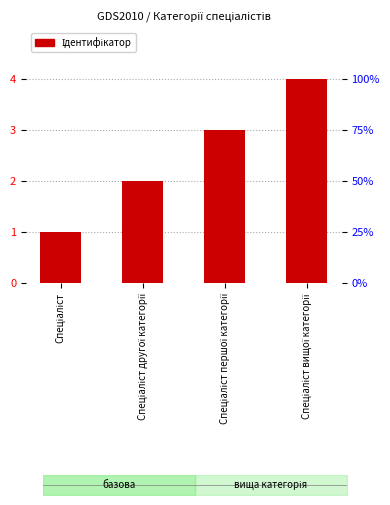

List the labels in order of value, smallest first.

Спеціаліст, Спеціаліст другої категорії, Спеціаліст першої категорії, Спеціаліст вищої категорії